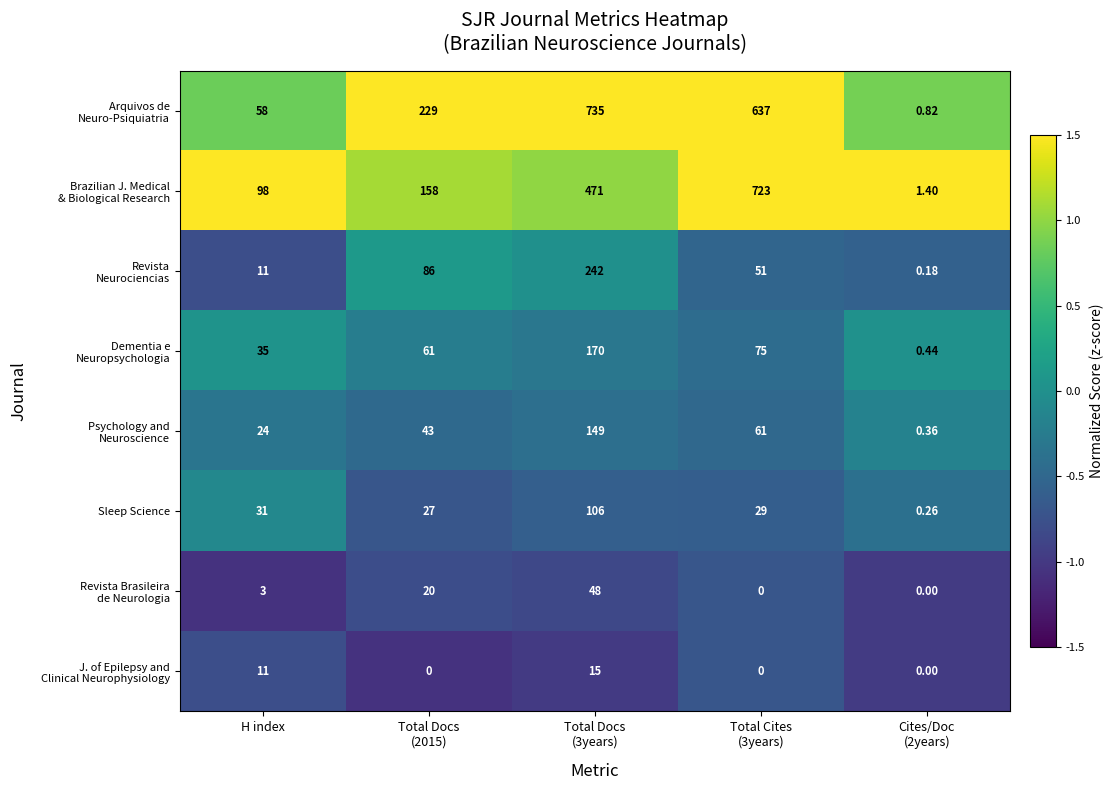

What is the greatest value displayed?

735.0